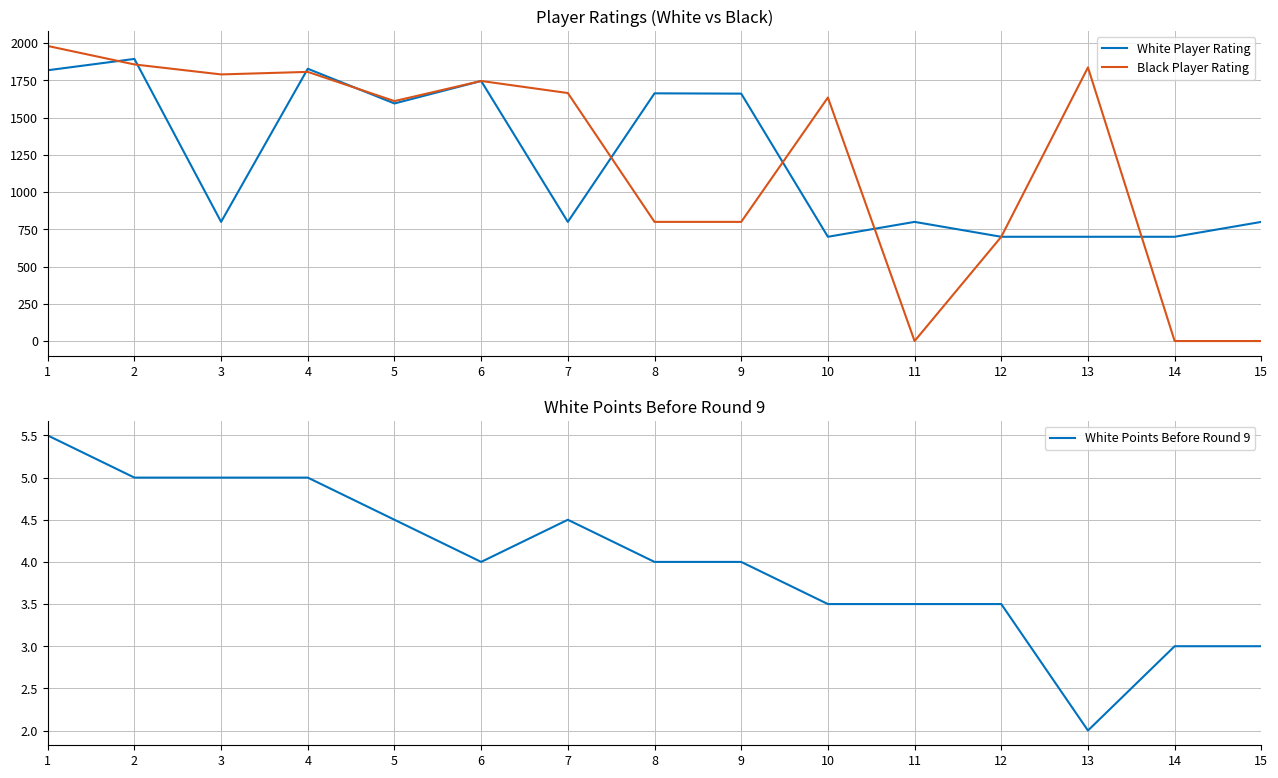

What is the spread (max minus min) of values at 11?

800.0